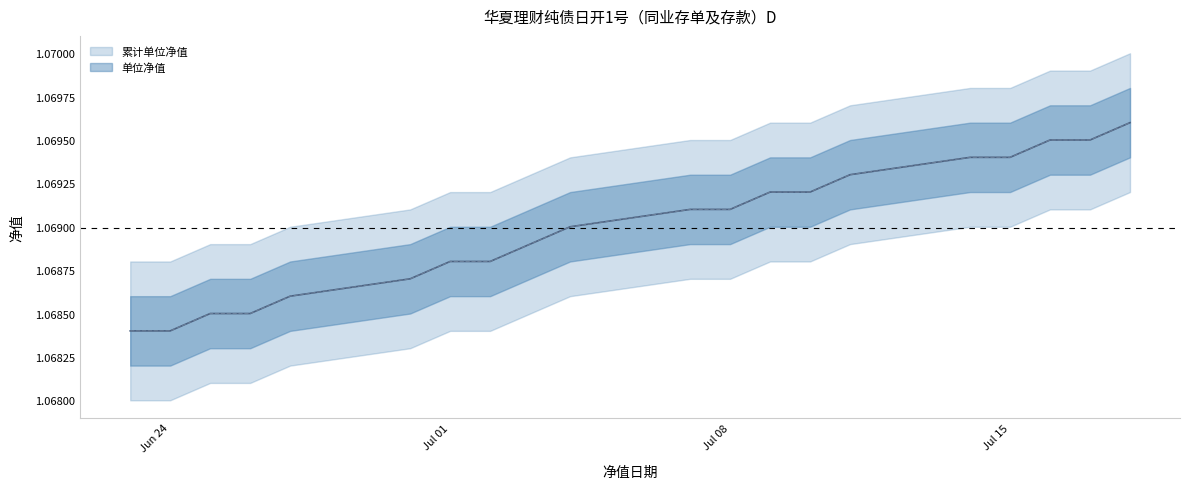

At 2025-07-02, list the series in order from largest to smallest.

单位净值, 累计单位净值